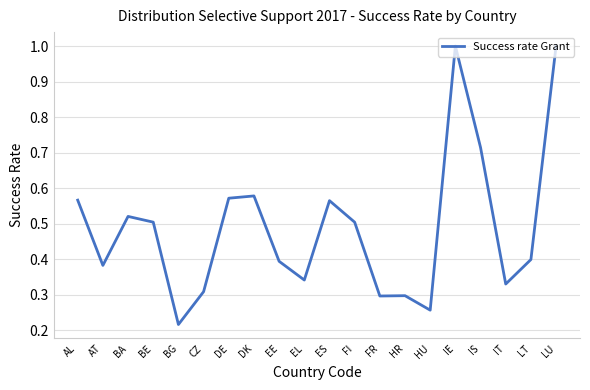

At which label is the value closest to 0?

BG